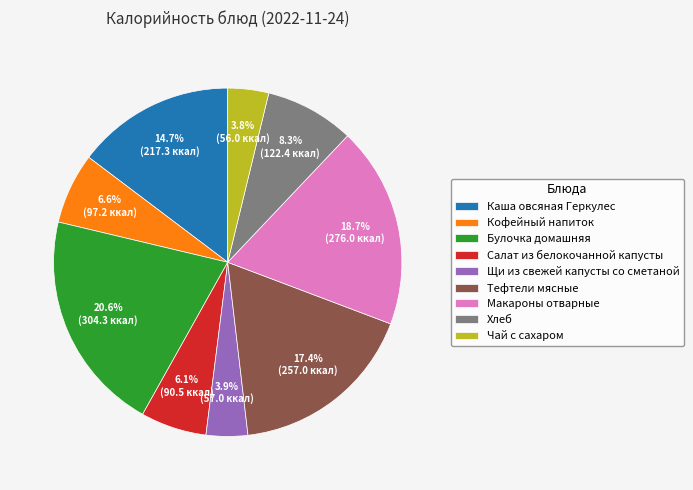

What is the largest slice in the pie chart?

Булочка домашняя